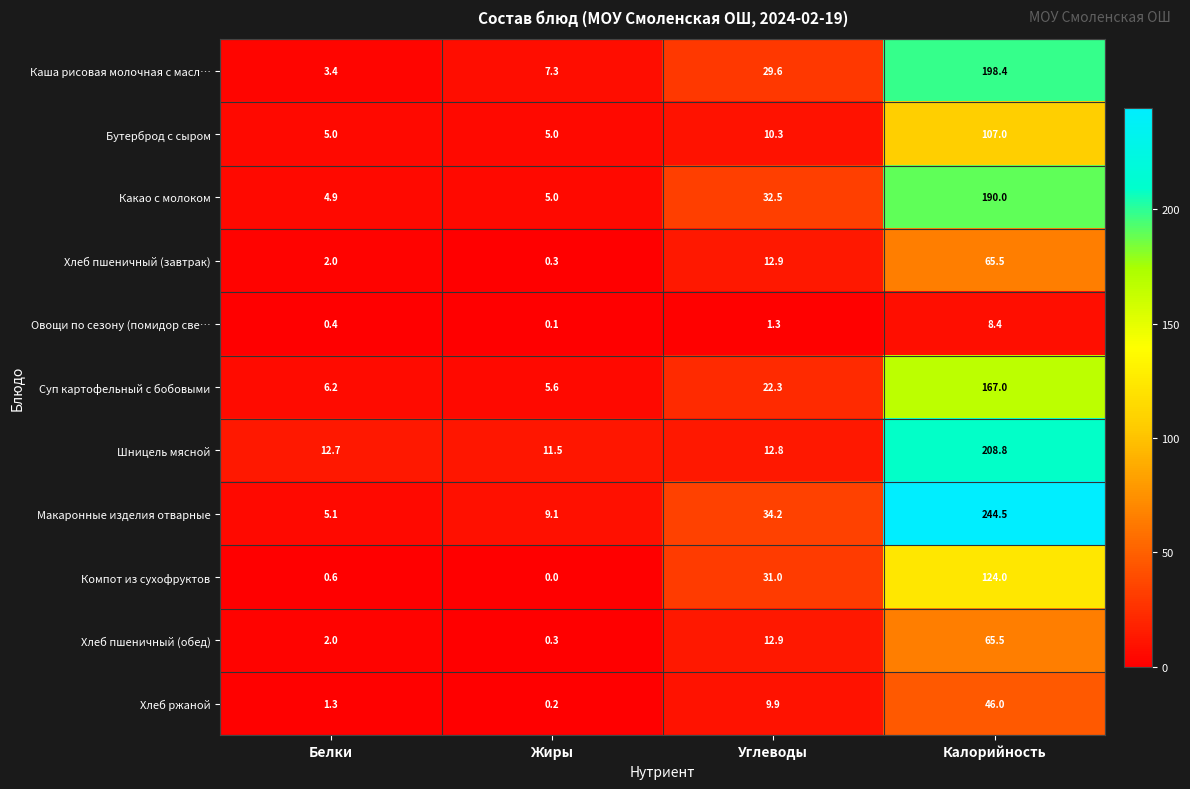

At which category does the chart reach its minimum across all series?

Жиры